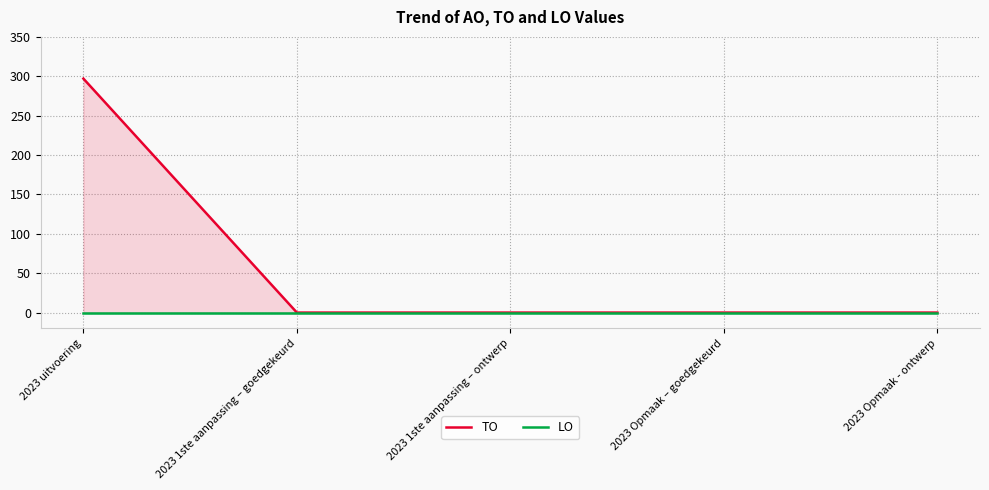

What is the spread (max minus min) of values at 2023 uitvoering?

297